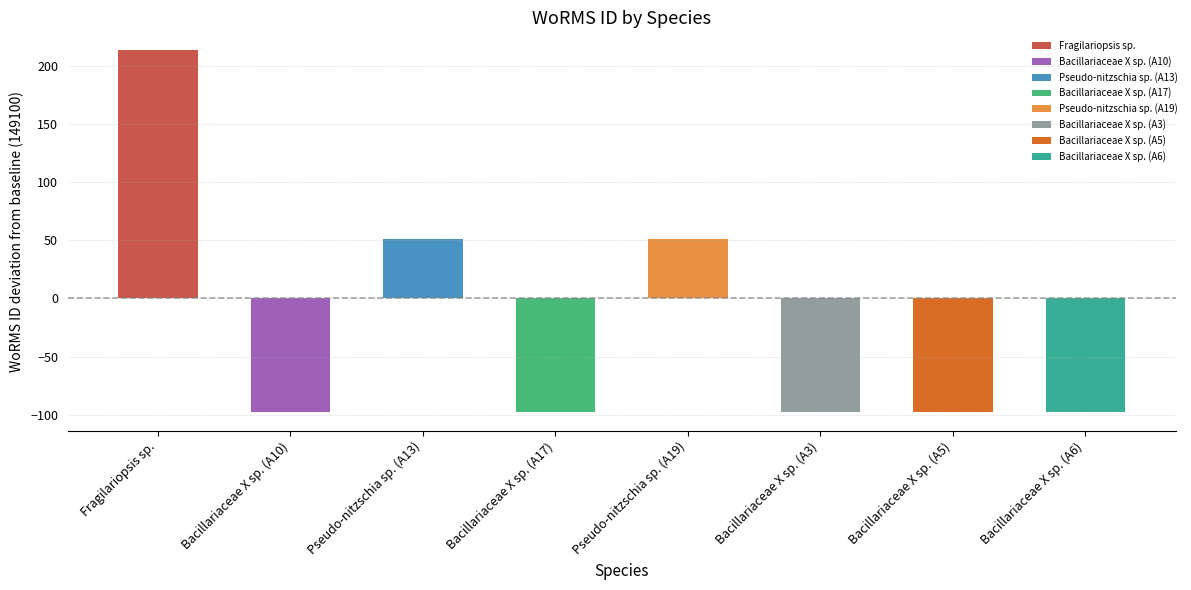

What is the minimum value shown in the chart?

149002